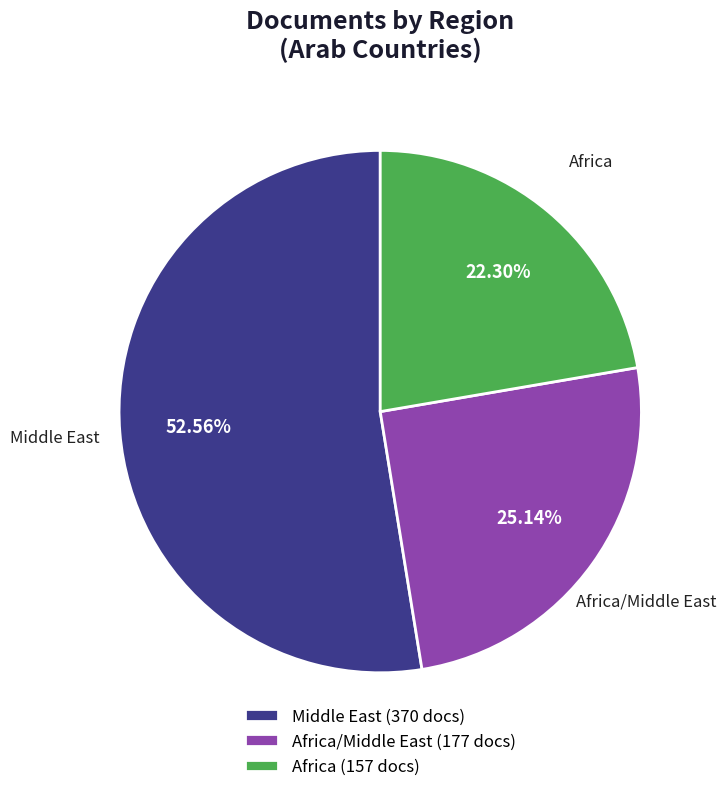

What is the ratio of the value at Africa (157 docs) to the value at Africa/Middle East (177 docs)?

0.9